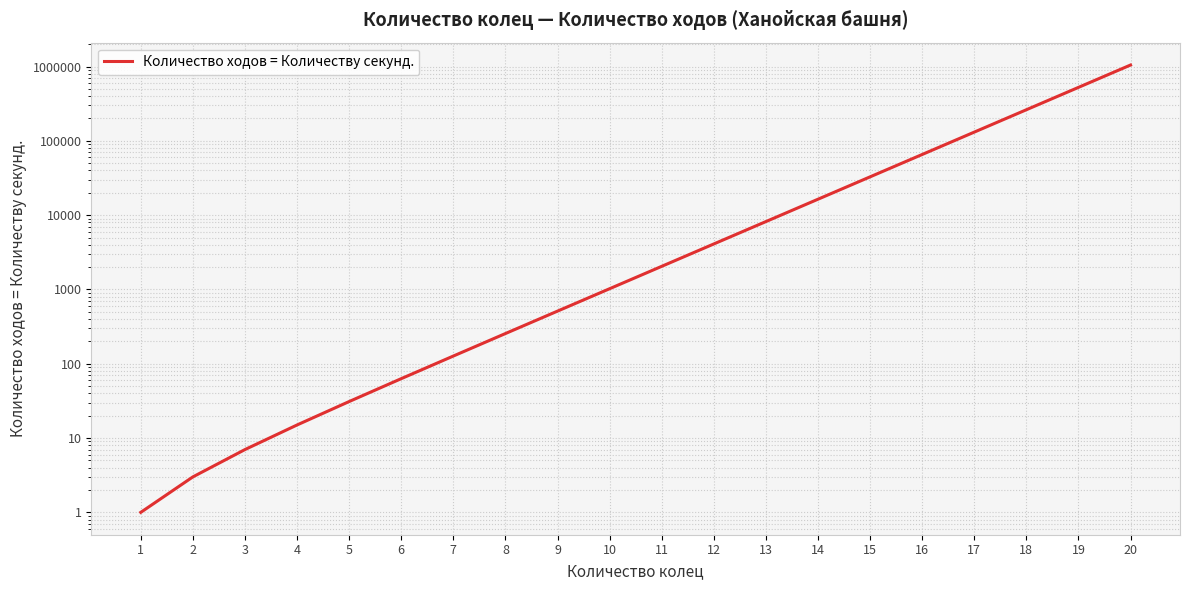

What is the sum of all values?

2097130